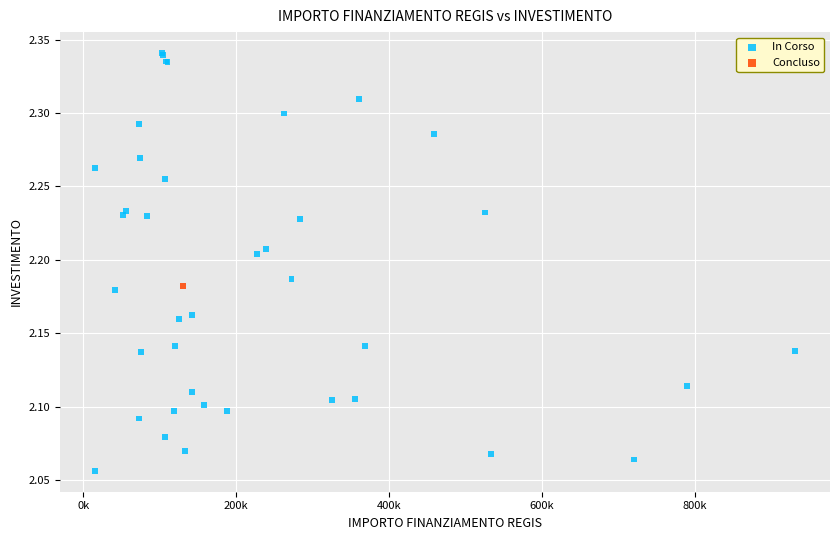

What are all the series names shown in the legend?

In Corso, Concluso